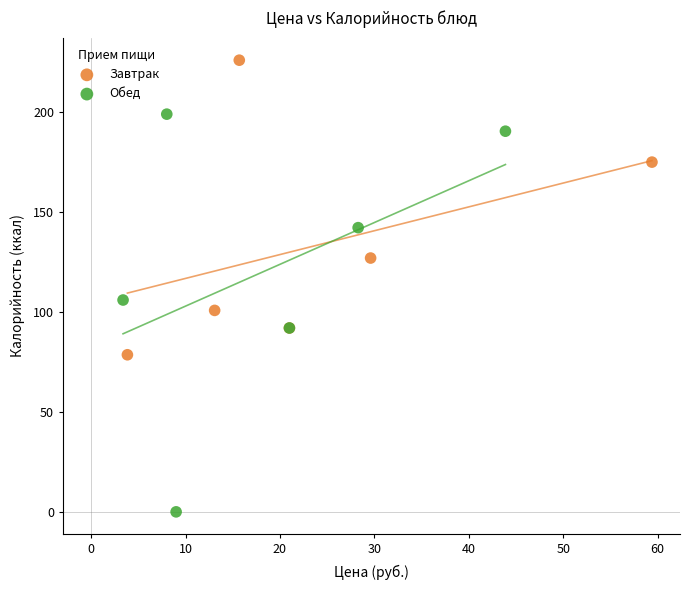

What are all the series names shown in the legend?

Завтрак, Обед